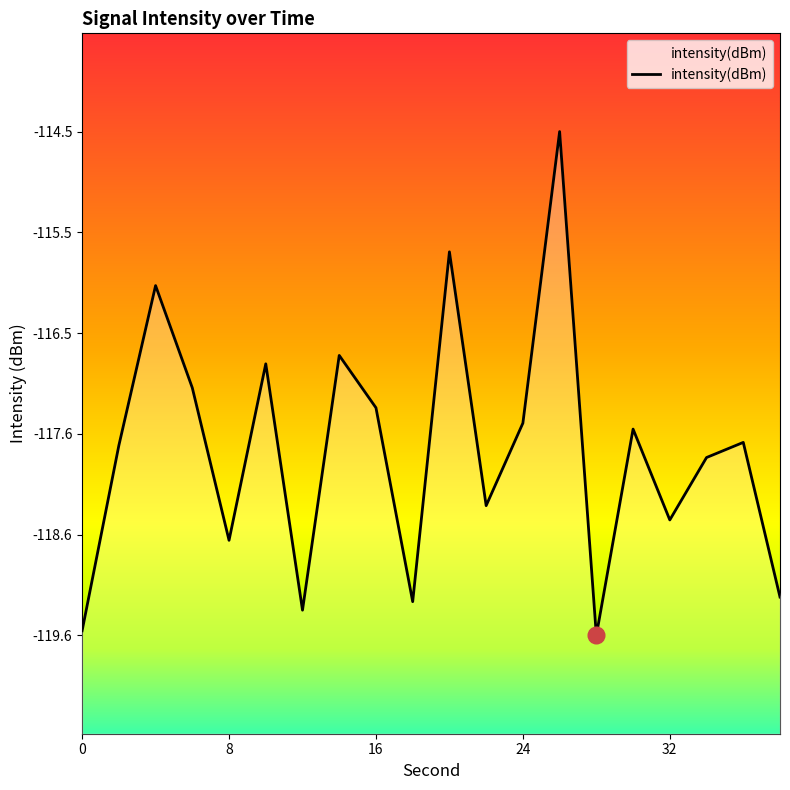

Reading left to right, what are all the values shown in this chart?

-119.6	-117.7	-116.0	-117.1	-118.6	-116.8	-119.3	-116.8	-117.3	-119.3	-115.7	-118.3	-117.4	-114.5	-119.6	-117.5	-118.4	-117.8	-117.6	-119.2